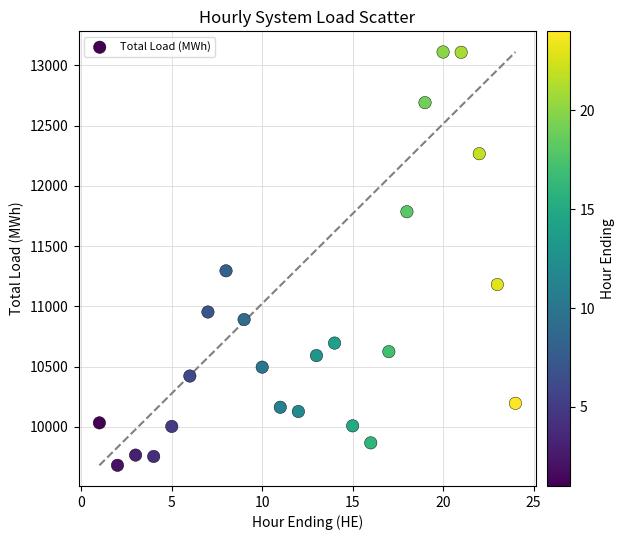

What Y value in the scatter plot is closest to 11396?

11295.9